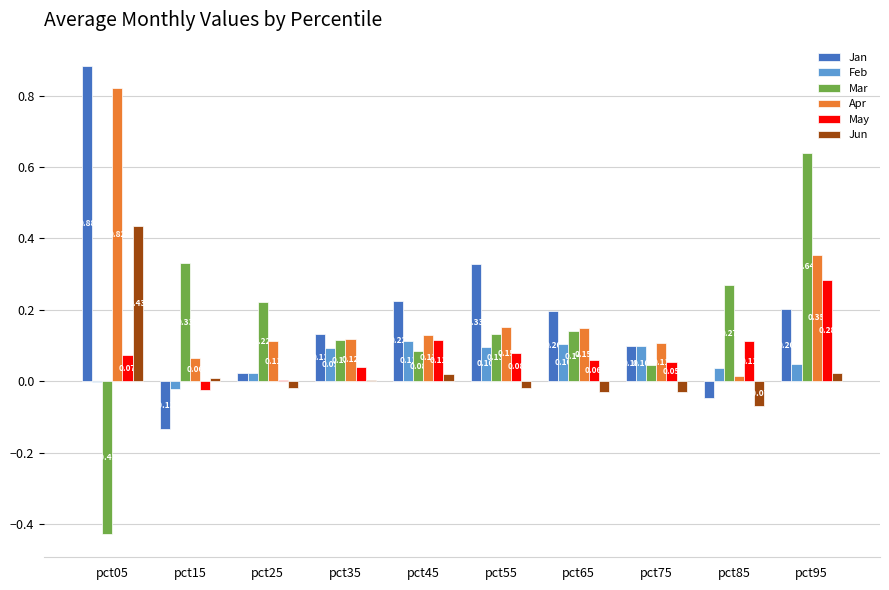

Does the chart contain stacked bars?

No